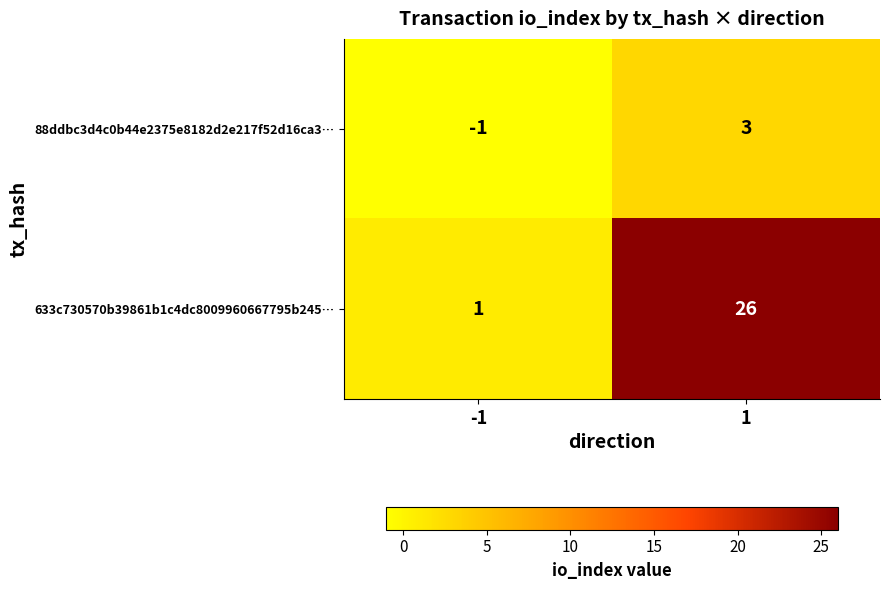

Which series has the widest spread of values?

633c730570b39861b1c4dc8009960667795b245…